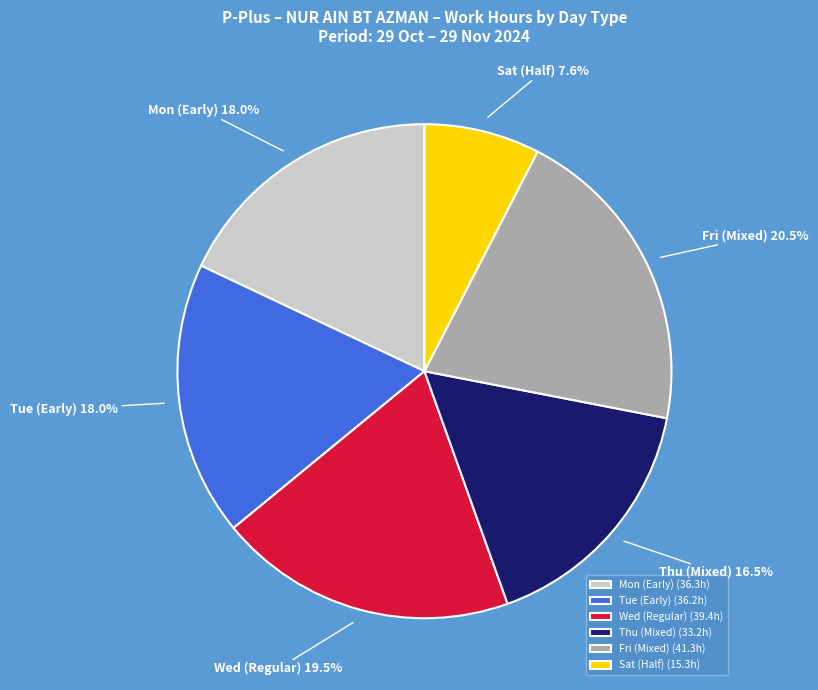

Is there any slice that represents more than half of the pie?

No